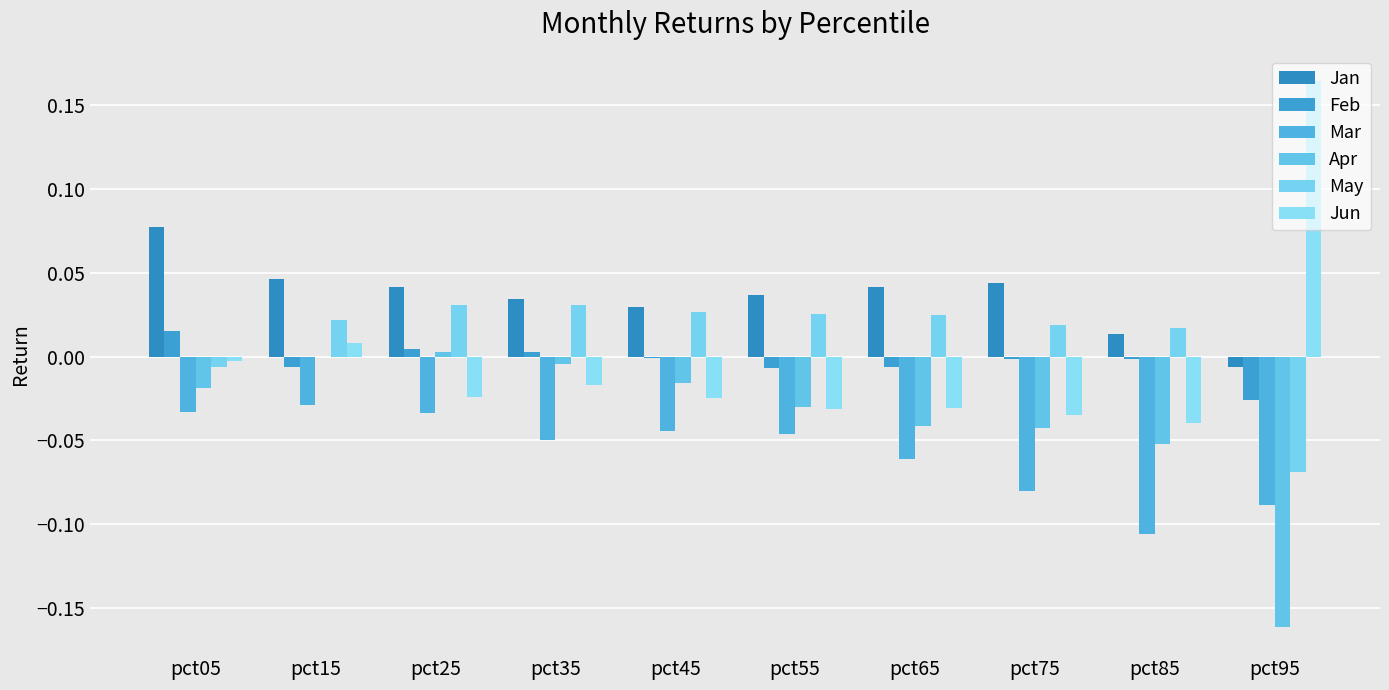

What is the difference between the maximum and minimum values in the Apr series?

0.2